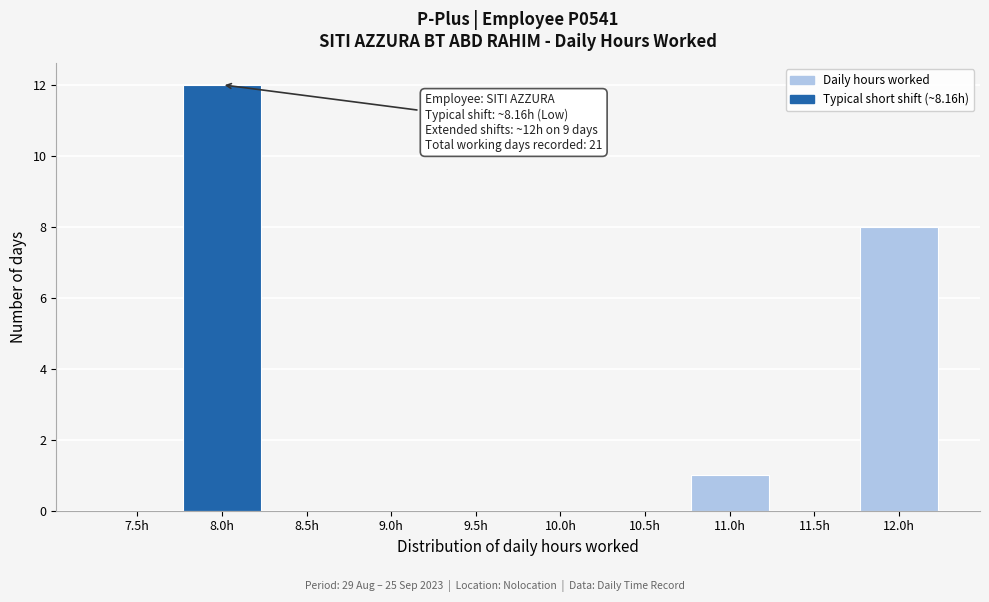

Reading left to right, what are all the values shown in this chart?

7.5h=0	8.0h=12	8.5h=0	9.0h=0	9.5h=0	10.0h=0	10.5h=0	11.0h=1	11.5h=0	12.0h=8